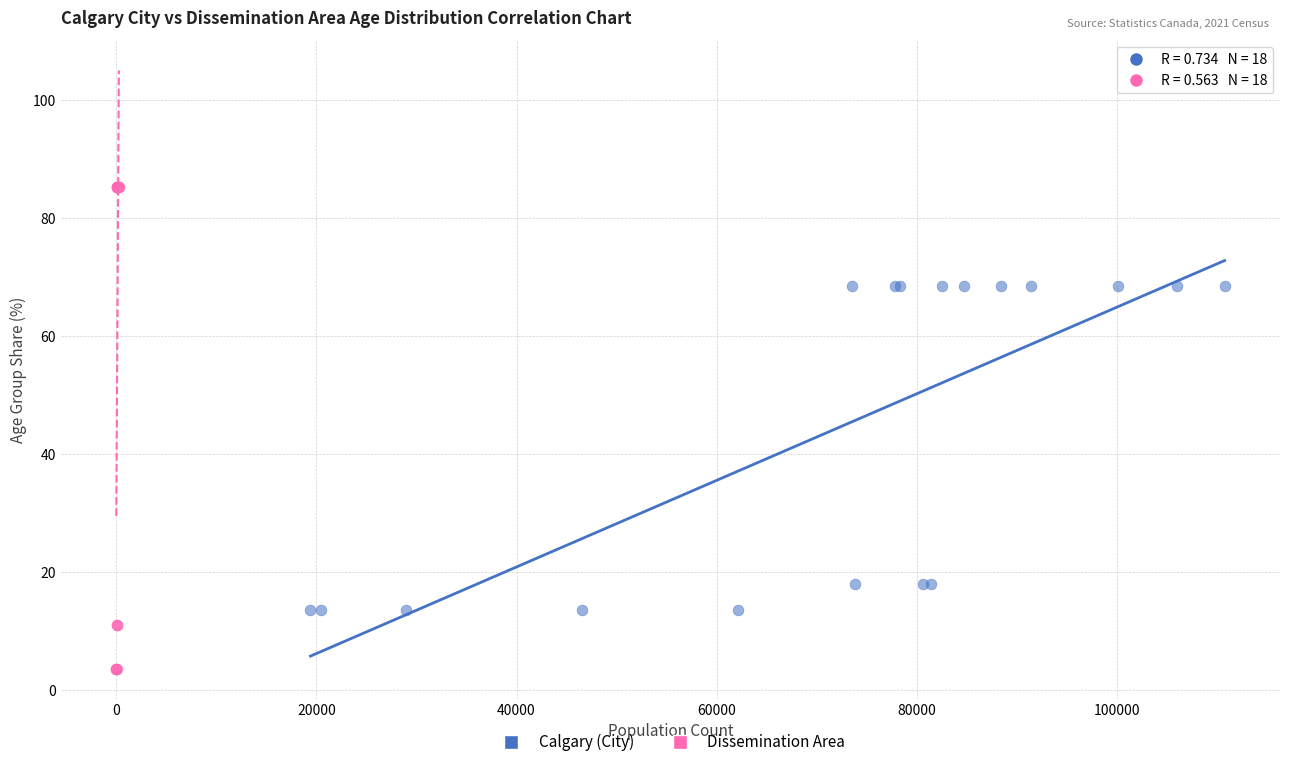

Which series reaches the maximum Y coordinate?

Dissemination Area